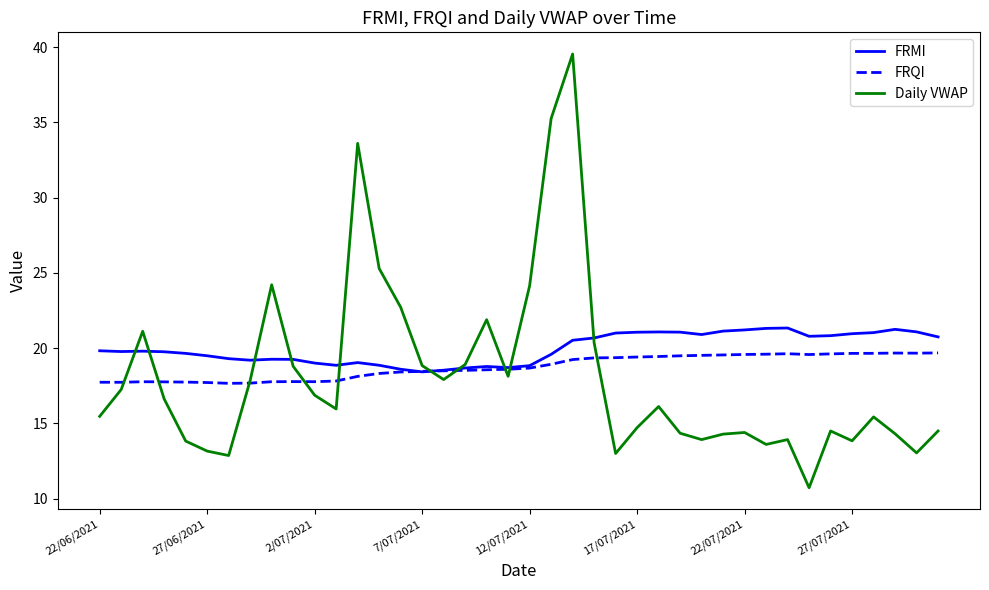

List the series in order of their overall mean, lowest first.

Daily VWAP, FRQI, FRMI